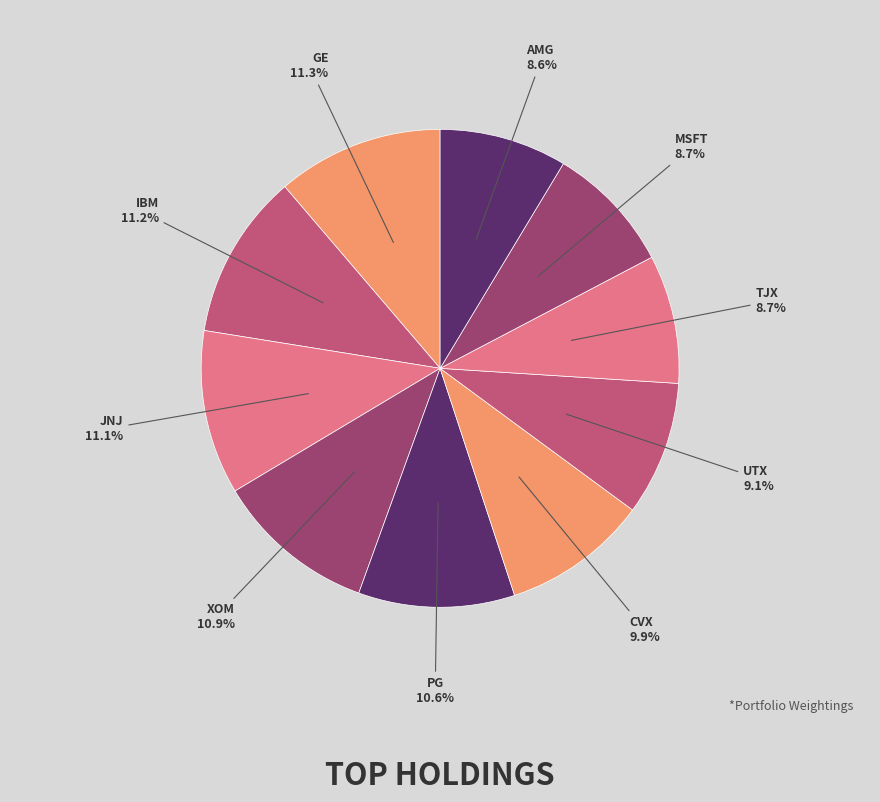

To the nearest percent, what is the difference between the AMG and JNJ slice percentages?

2%